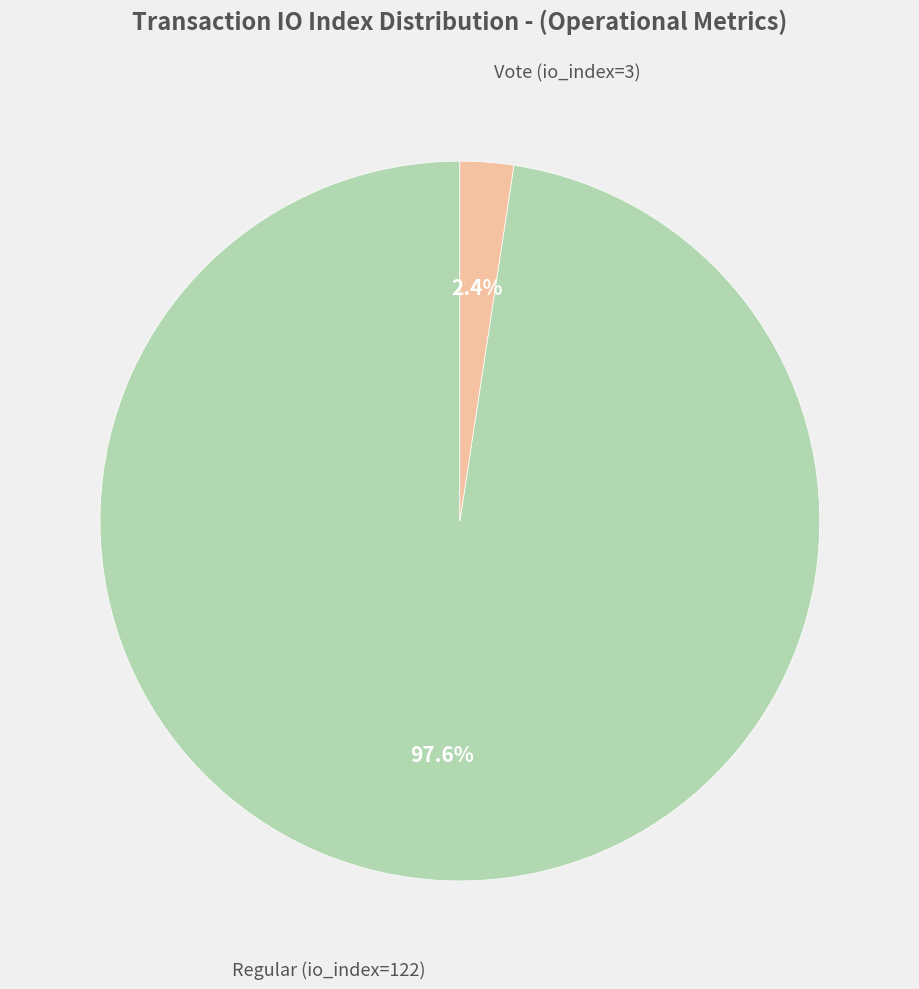

Does any single category account for the majority?

Yes